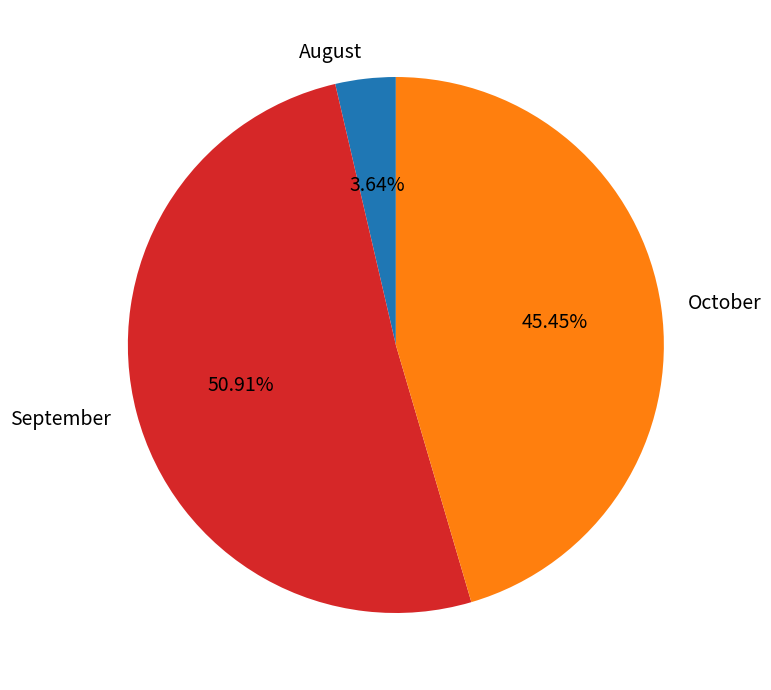

What is the ratio of the value at September to the value at August?

14.0